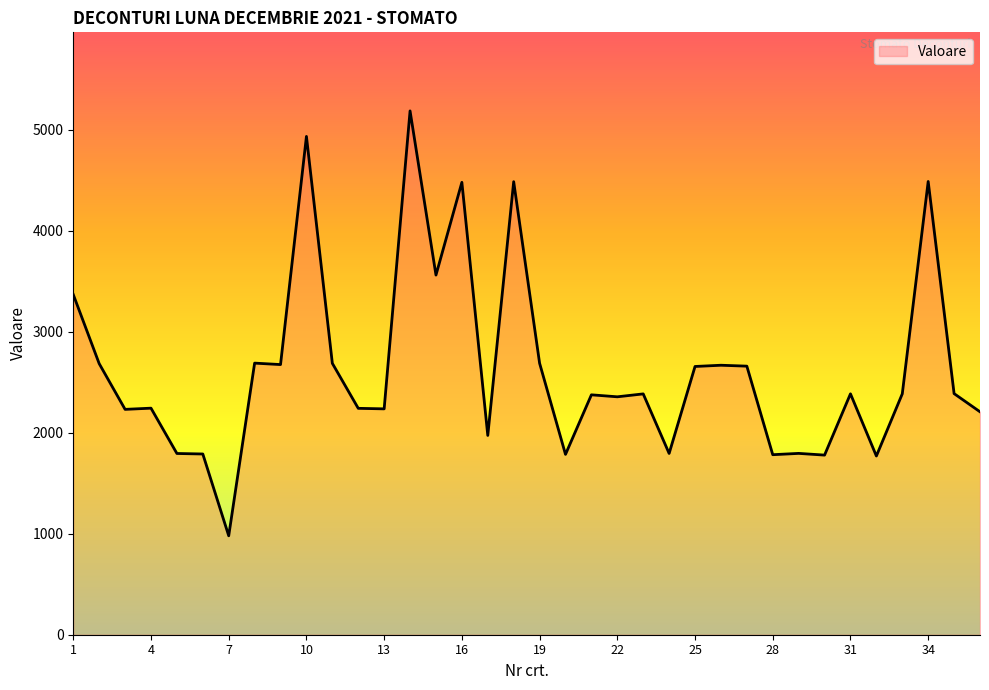

True or false: the data has more than 1 interior local peaks.

True